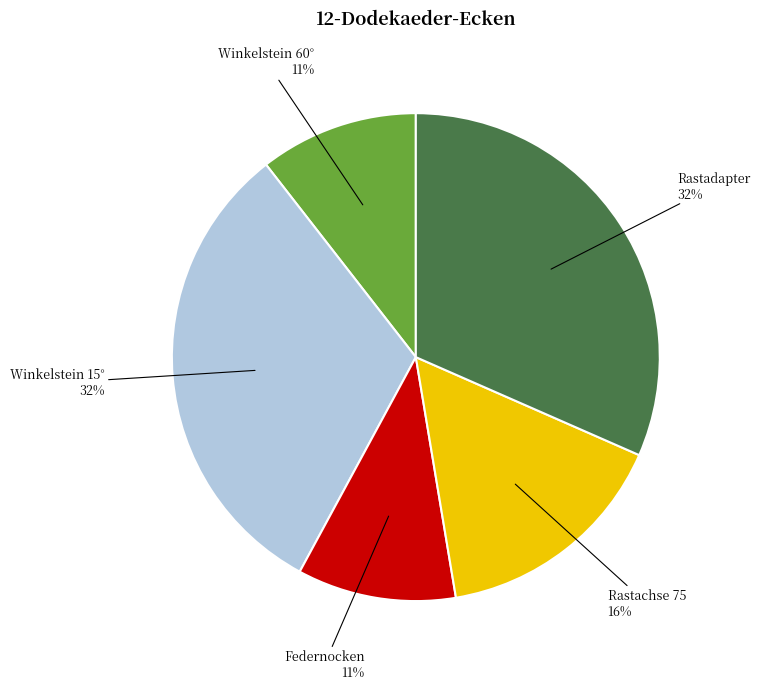

Is there any slice that represents more than half of the pie?

No